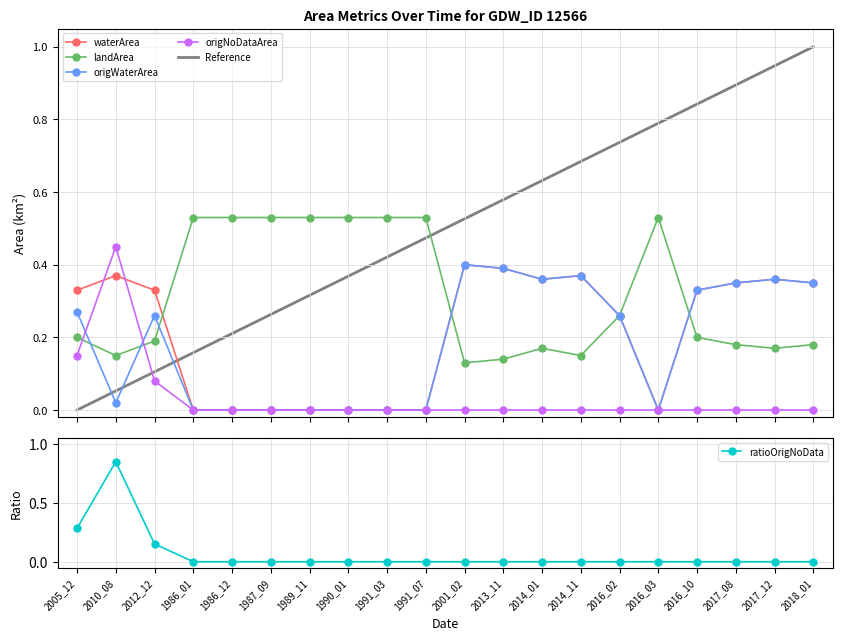

At which category does ratioOrigNoData reach its first local peak?

2010_08